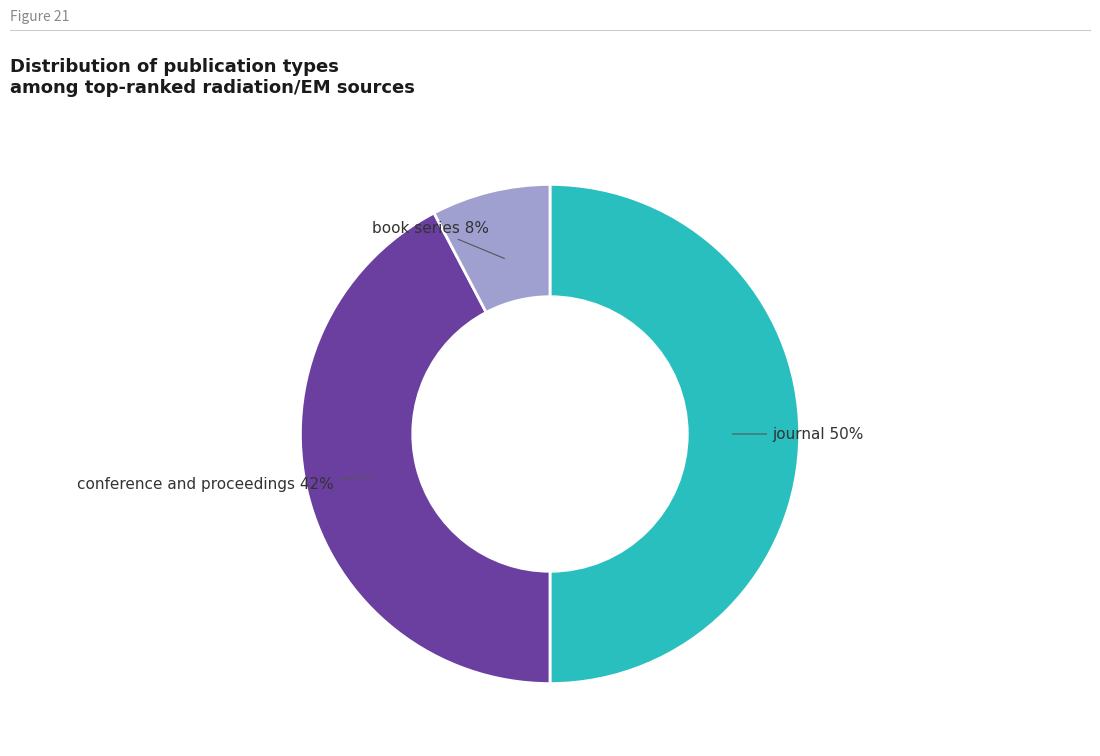

To the nearest percent, what is the average slice percentage?

33%